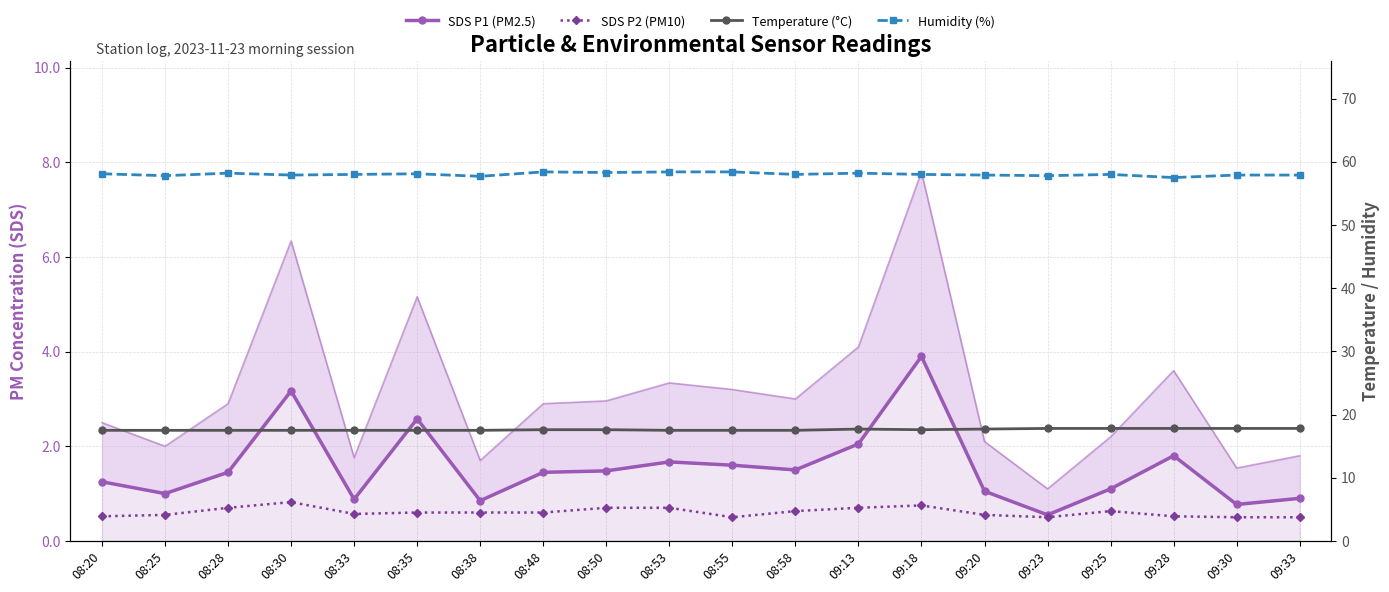

What is the sum of the SDS P1 (PM2.5) values at 08:55 and 08:48?

3.0